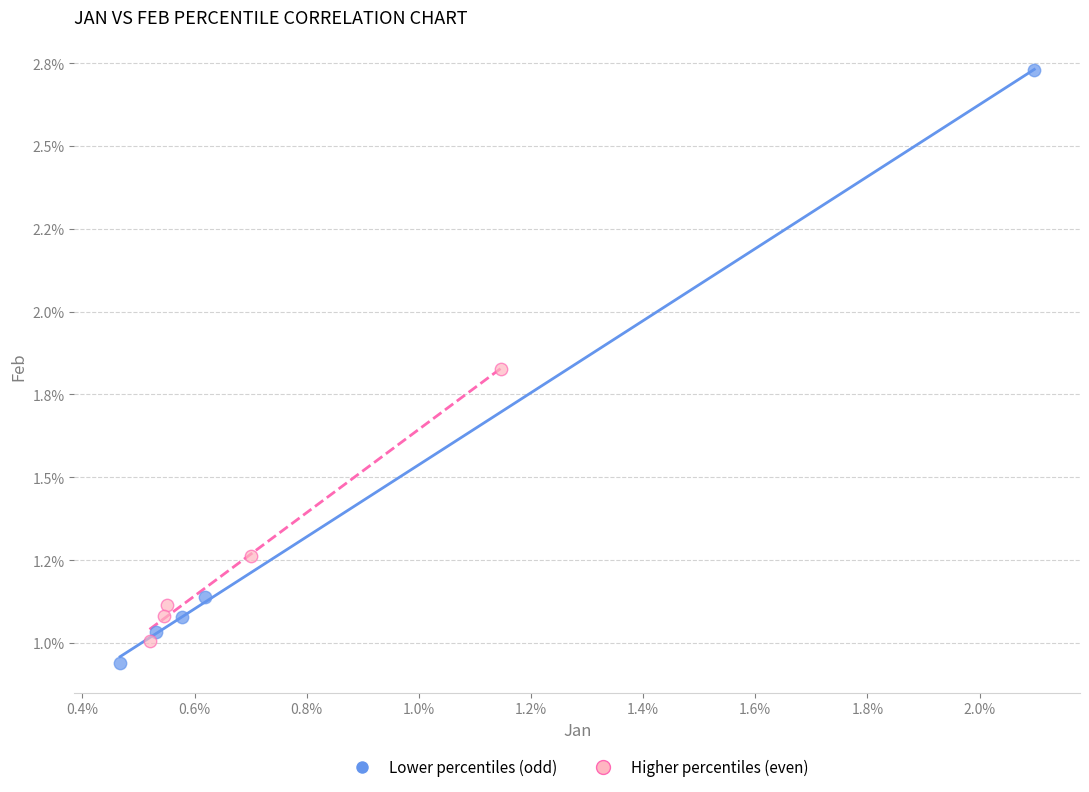

Which series has the widest spread of Y values?

Lower percentiles (odd)